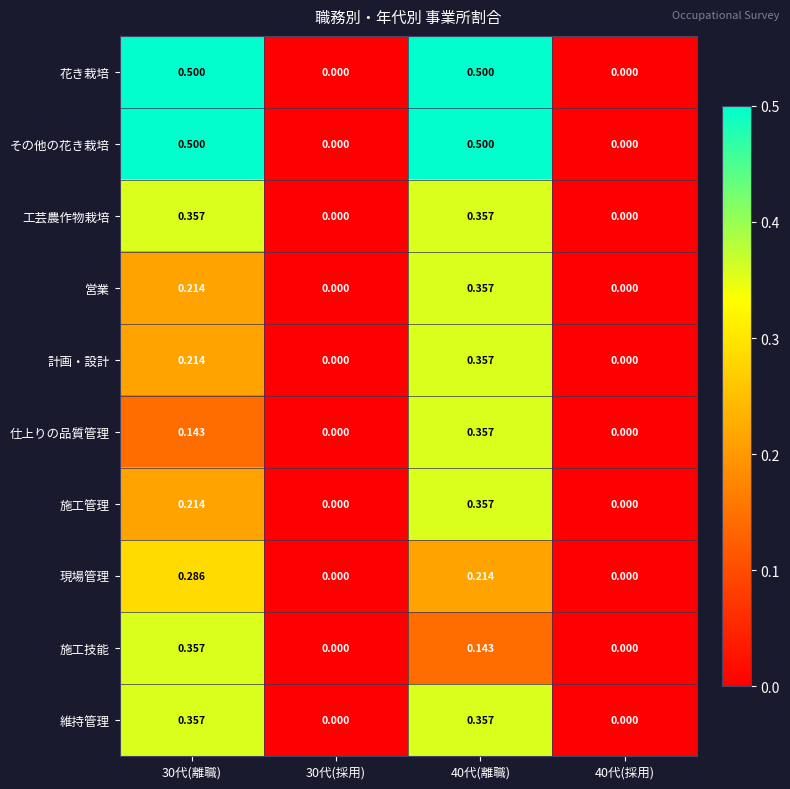

At 30代(離職), list the series in order from smallest to largest.

仕上りの品質管理, 営業, 計画・設計, 施工管理, 現場管理, 工芸農作物栽培, 施工技能, 維持管理, 花き栽培, その他の花き栽培